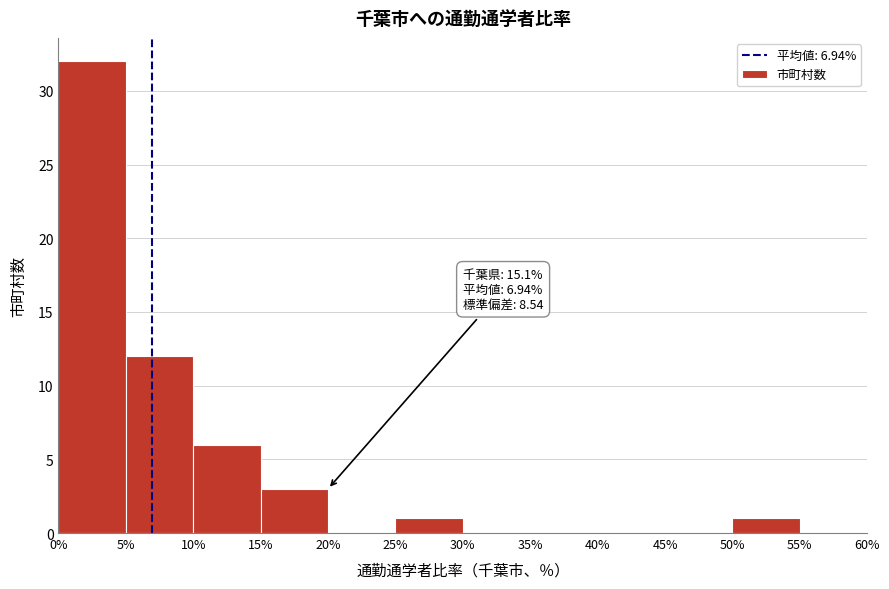

Which range on the x-axis has the tallest bar?

0% to 5%